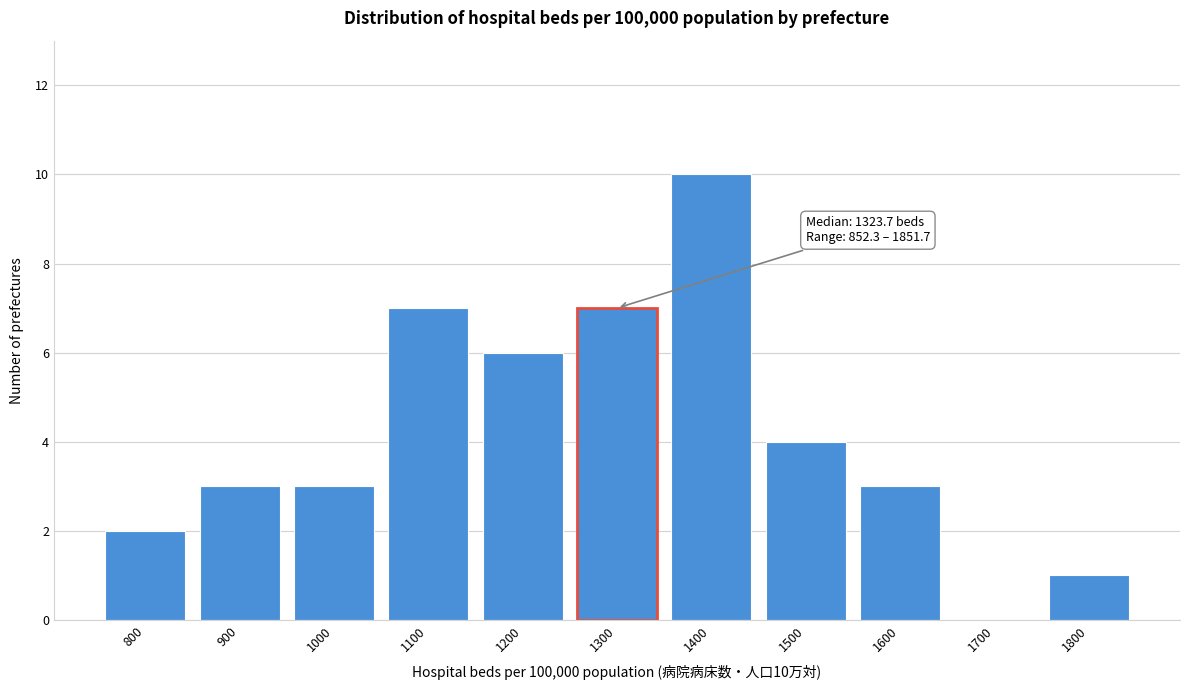

Reading left to right, extract all data points from this chart.

800=2	900=3	1000=3	1100=7	1200=6	1300=7	1400=10	1500=4	1600=3	1700=0	1800=1